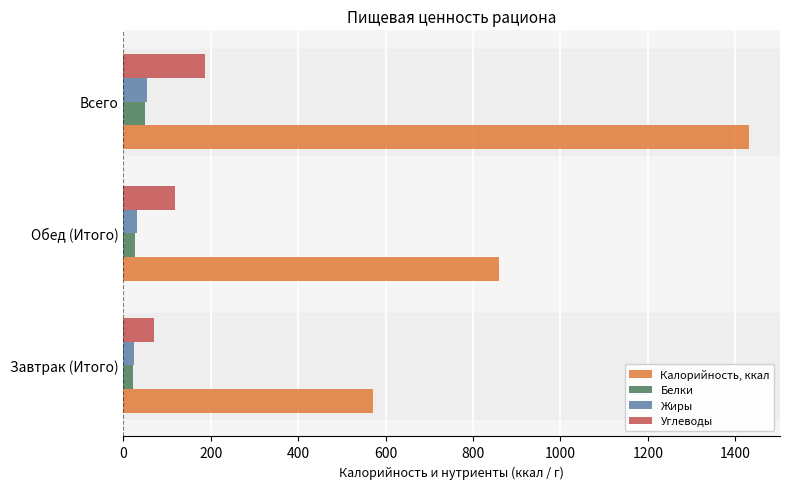

How many distinct data groups are displayed?

4